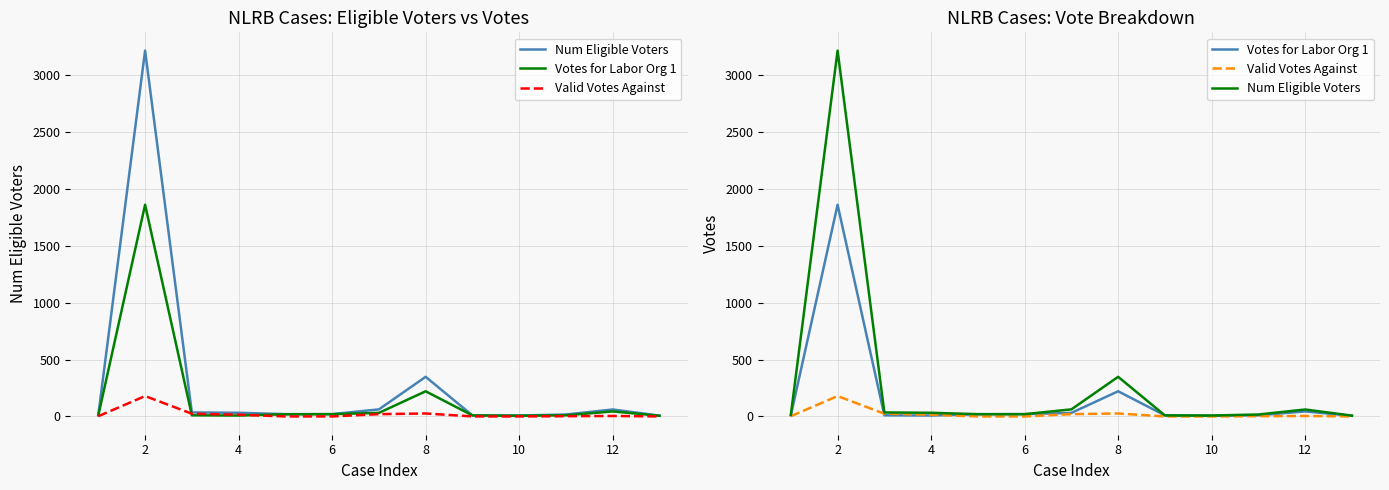

Rank the series by their average value, from highest to lowest.

Num Eligible Voters, Votes for Labor Org 1, Valid Votes Against